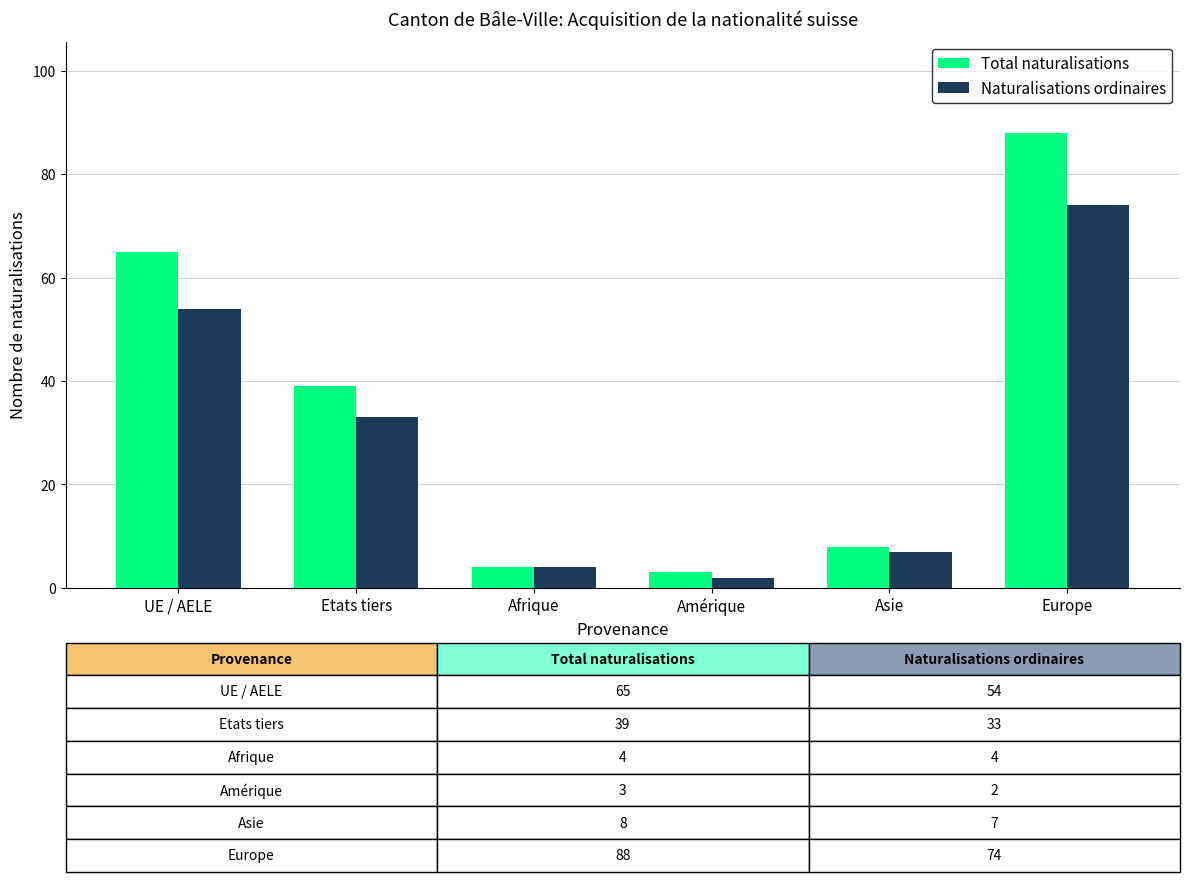

List the series in order of their peak value, lowest first.

Naturalisations ordinaires, Total naturalisations